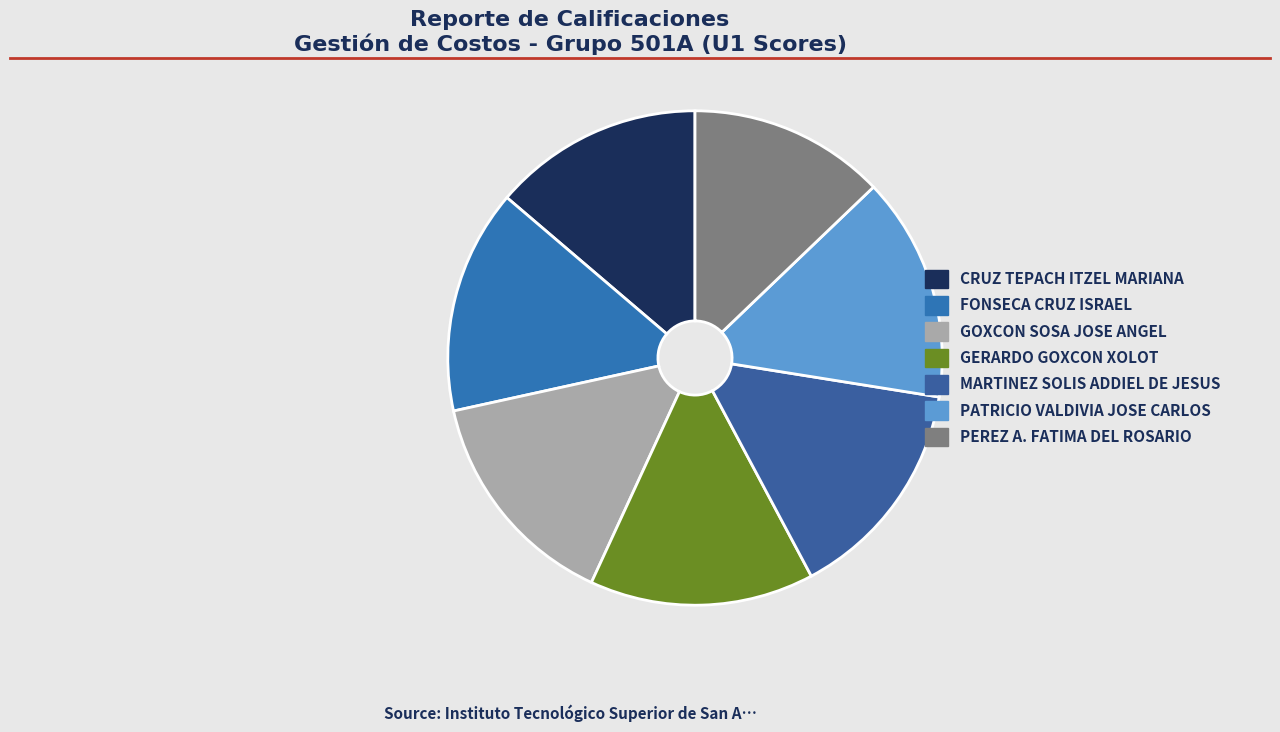

Which category has the smallest portion of the pie?

PEREZ A. FATIMA DEL ROSARIO